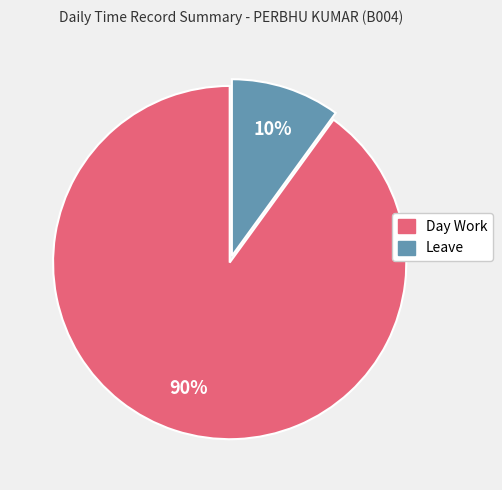

What is the ratio of the value at Day Work to the value at Leave?

9.0